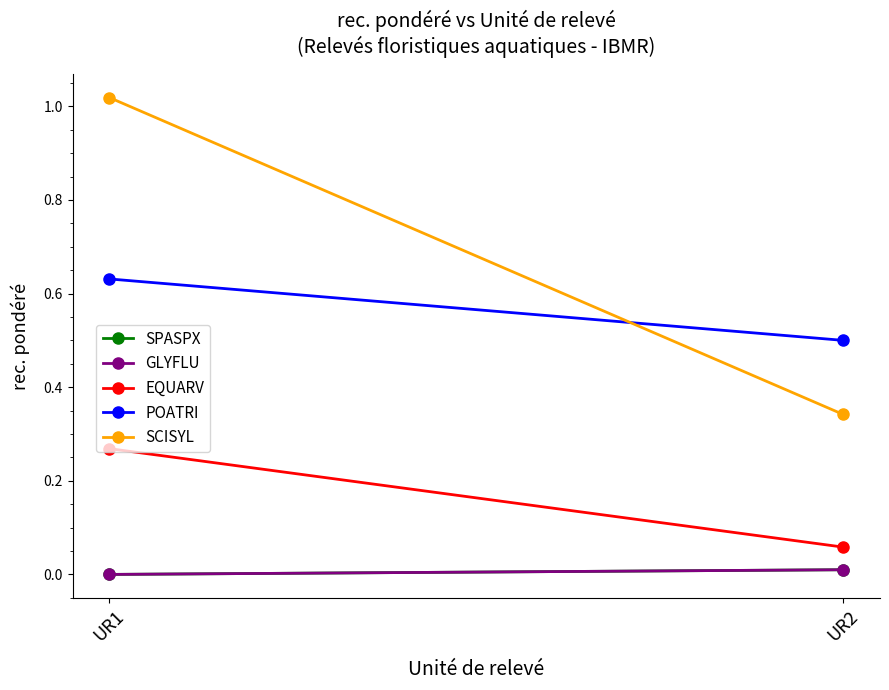

What is the difference between the POATRI values at UR1 and UR2?

0.1